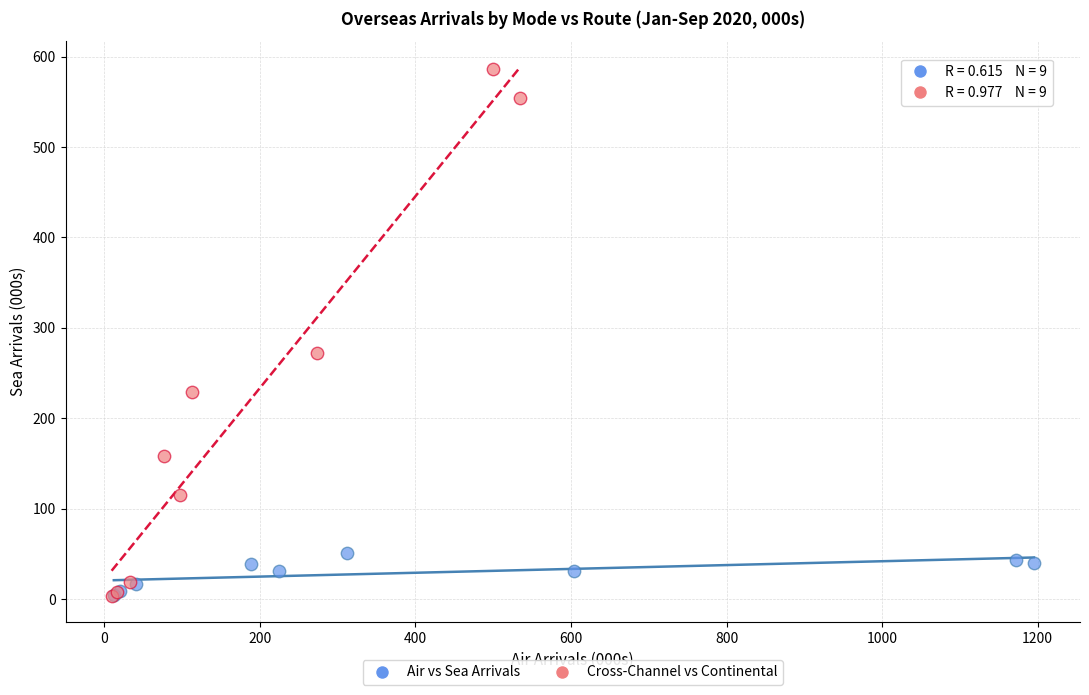

Which series reaches the maximum Y coordinate?

Cross-Channel vs Continental